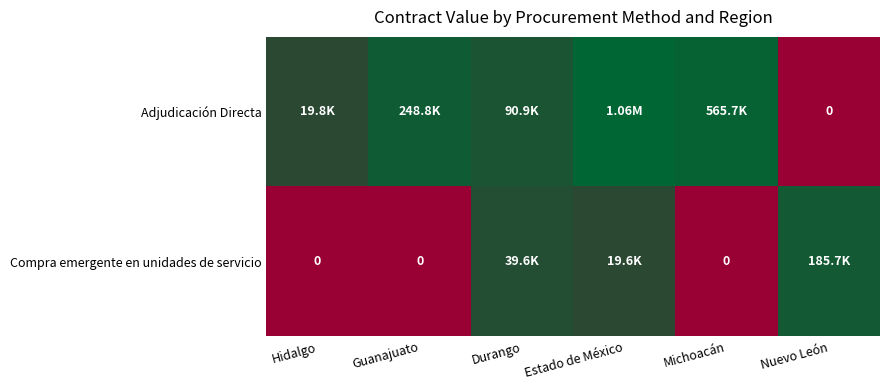

How many data points in Adjudicación Directa are above 12?

3